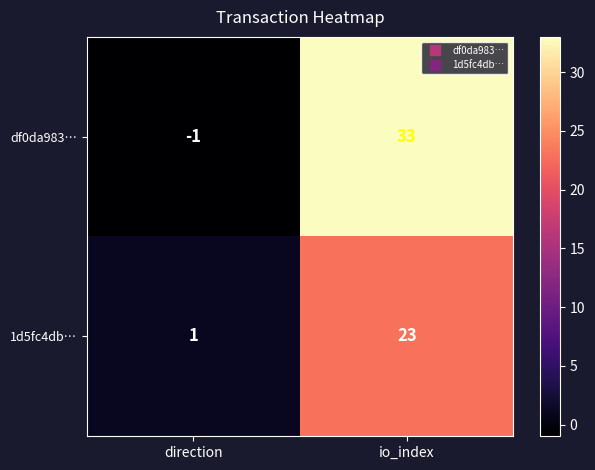

Read the df0da983… value at io_index, to the nearest 10.

30